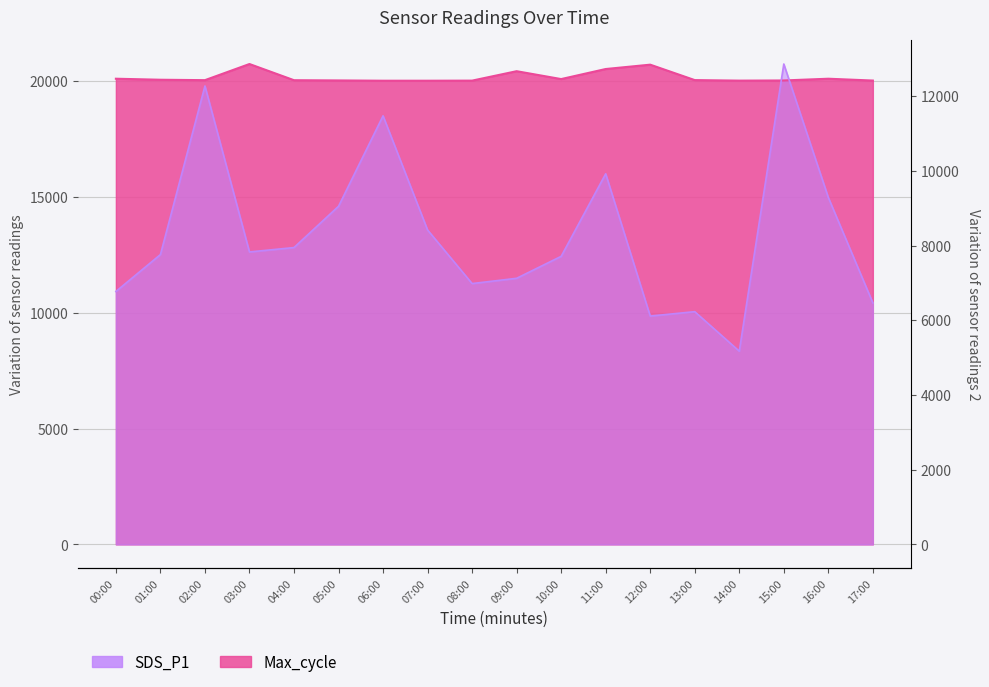

What is the greatest value displayed?

20743.0